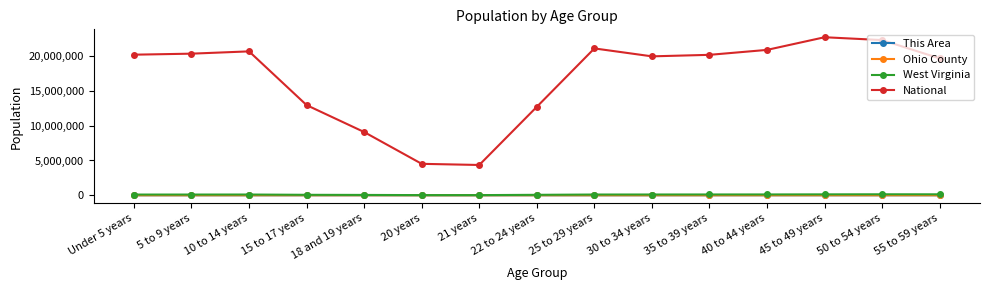

True or false: West Virginia and This Area intersect in this chart.

False